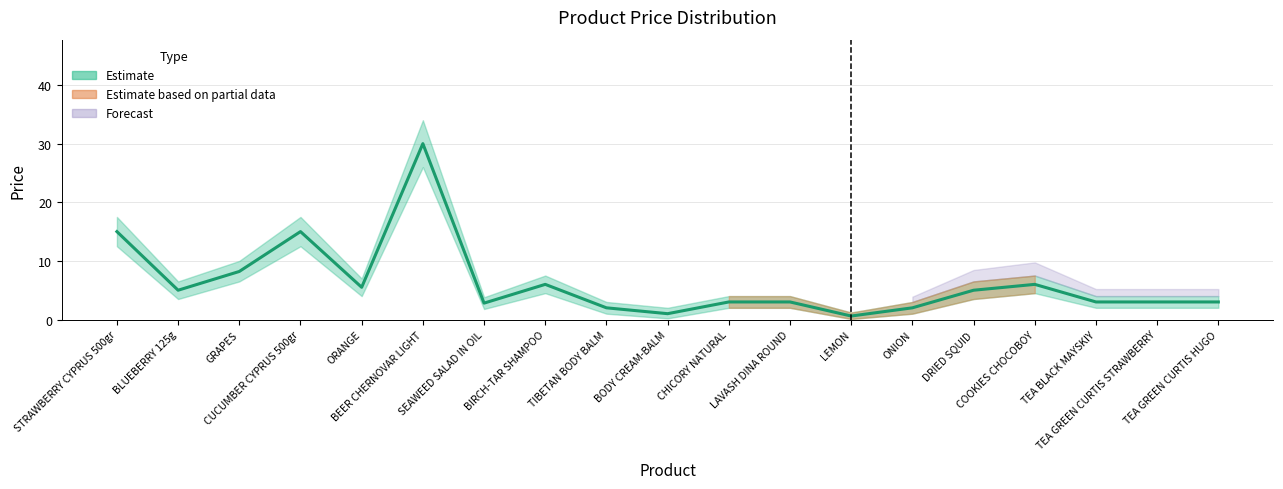

Reading left to right, transcribe all the data shown in this chart.

STRAWBERRY CYPRUS 500gr=15.0	BLUEBERRY 125g=5.0	GRAPES=8.2	CUCUMBER CYPRUS 500gr=15.0	ORANGE=5.5	BEER CHERNOVAR LIGHT=30.0	SEAWEED SALAD IN OIL=2.8	BIRCH-TAR SHAMPOO=6.0	TIBETAN BODY BALM=2.0	BODY CREAM-BALM=1.0	CHICORY NATURAL=3.0	LAVASH DINA ROUND=3.0	LEMON=0.6	ONION=2.0	DRIED SQUID=5.0	COOKIES CHOCOBOY=6.0	TEA BLACK MAYSKIY=3.0	TEA GREEN CURTIS STRAWBERRY=3.0	TEA GREEN CURTIS HUGO=3.0